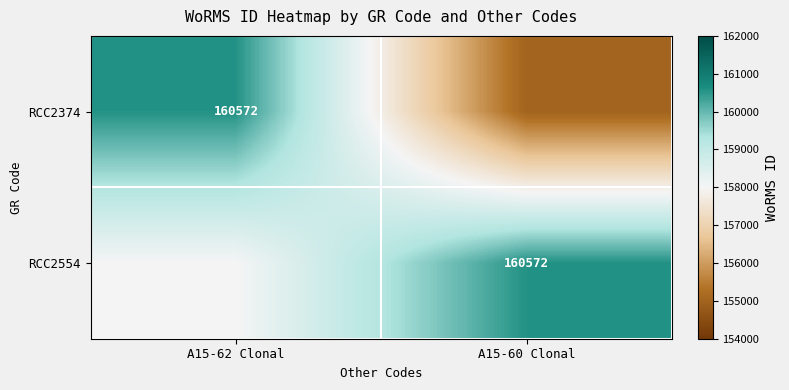

The value of RCC2374 at A15-62 Clonal is 97076. True or false?

False